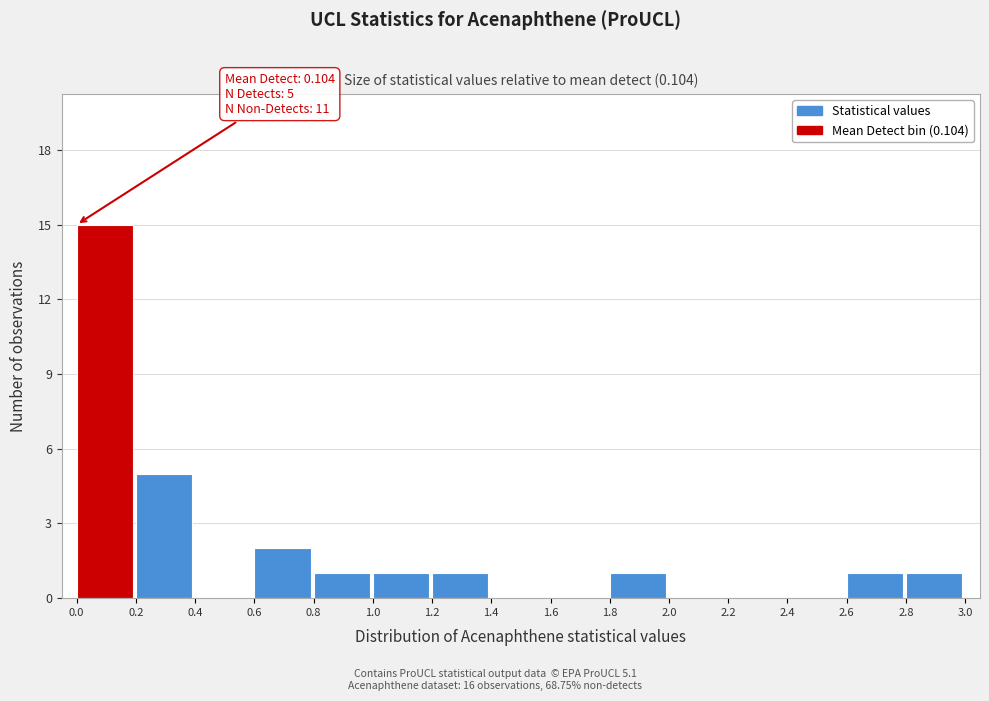

Over which range of the x-axis is the bar tallest?

0.0 to 0.2